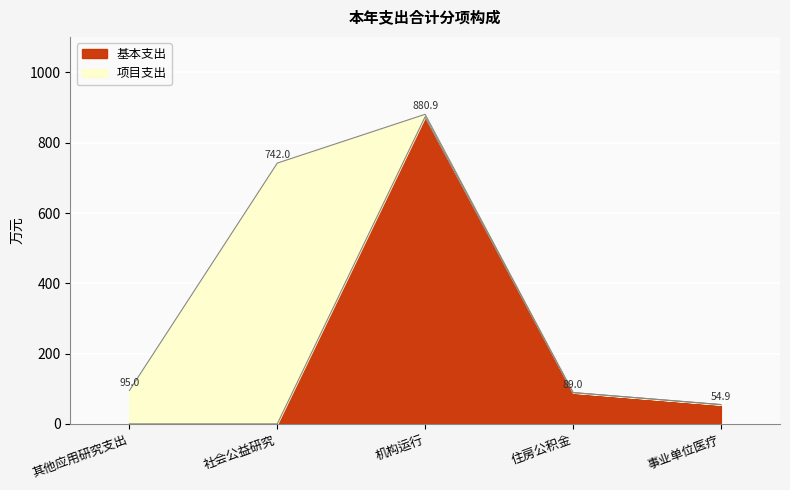

Which has a higher value, 社会公益研究 or 住房公积金?

住房公积金